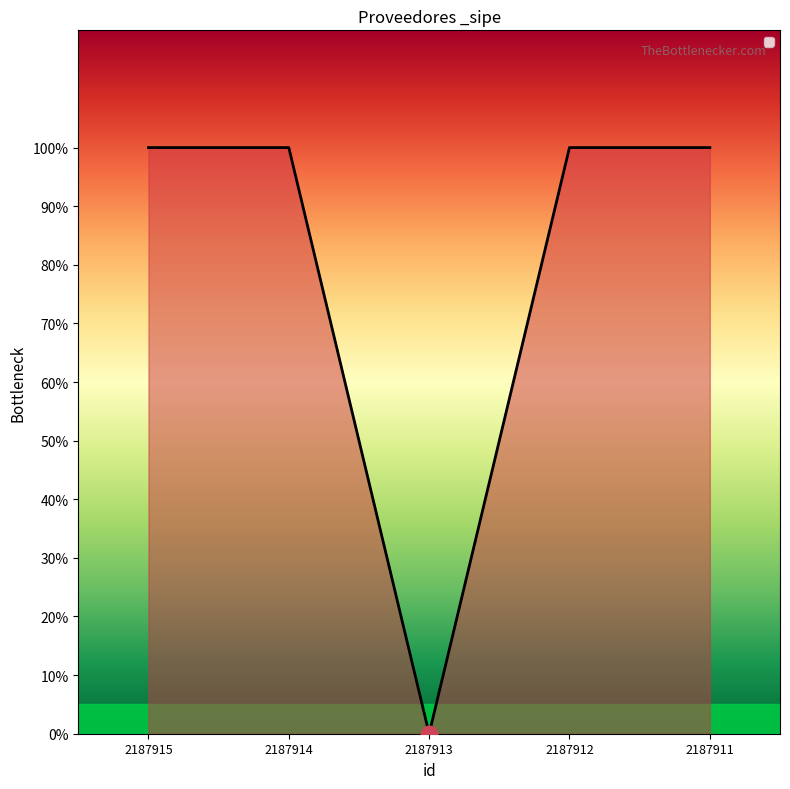

Does the chart display data point markers on the line(s)?

No